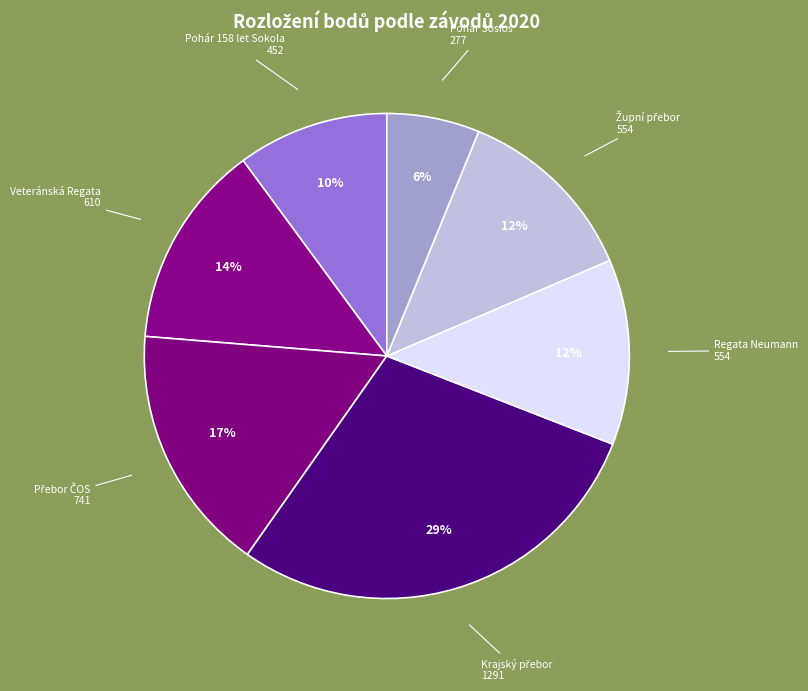

What is the ratio of the value at Pohár Sosios 277 to the value at Regata Neumann 554?

0.5